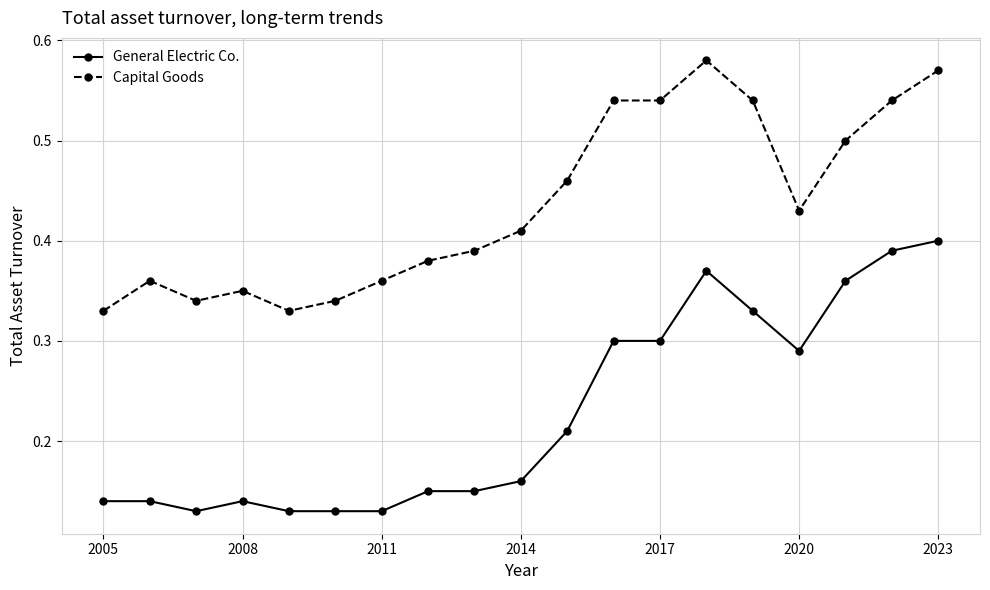

True or false: General Electric Co. has more than 0 points higher than both neighbors.

True